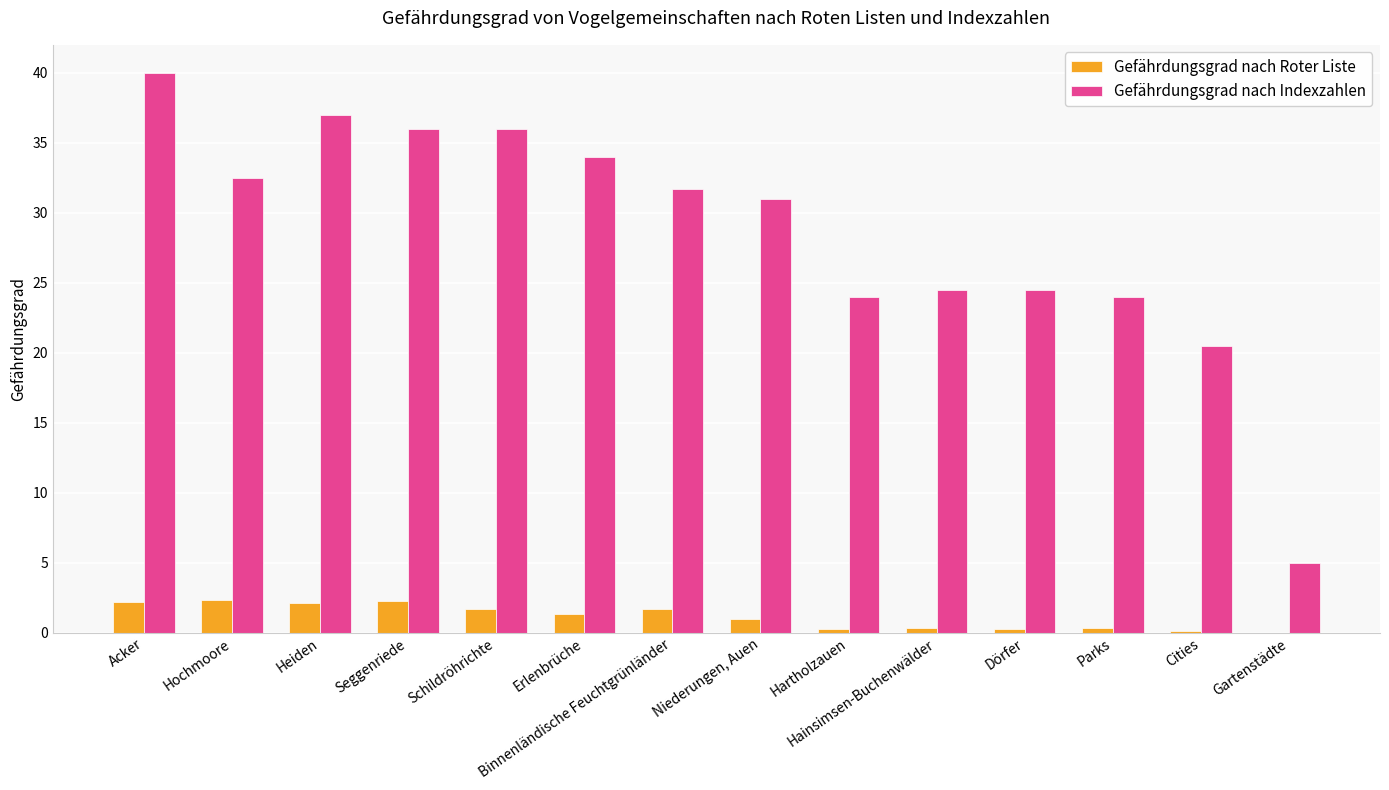

Is it true that Gefährdungsgrad nach Indexzahlen equals 24.0 at Parks?

True